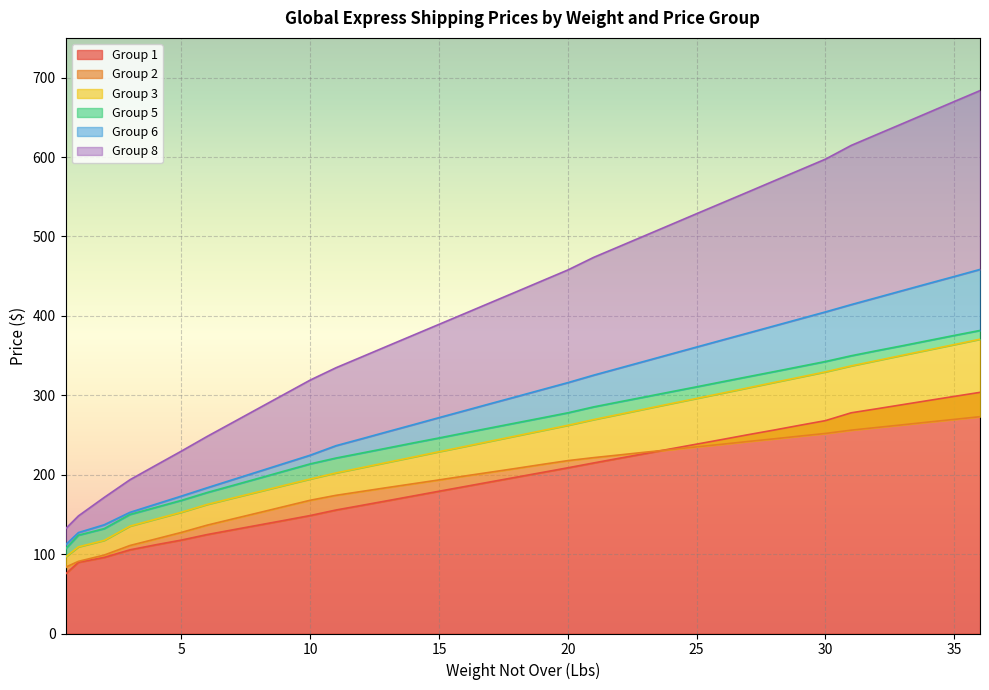

Reading left to right, what are all the values shown in this chart?

Group 1: 75.0	89.7	95.8	105.3	111.7	117.7	124.6	130.6	136.6	142.5	148.6	155.5	161.3	167.2	173.2	179.2	185.1	190.9	196.8	202.8	208.7	214.8	220.7	226.6	232.6	238.4	244.3	250.3	256.1	262.1	268.1	277.9	283.0	288.2	293.4	298.6	303.6
Group 2: 83.5	90.8	98.8	110.8	119.0	127.3	136.4	144.3	152.1	159.9	167.8	174.0	178.9	183.8	188.6	193.4	198.3	203.2	207.9	212.9	217.7	221.4	224.8	228.3	231.6	235.1	238.3	241.8	245.1	248.6	251.9	256.1	259.4	262.8	266.2	269.6	273.0
Group 3: 96.2	109.1	117.2	135.2	144.0	152.7	162.6	170.6	178.6	186.6	194.6	202.2	208.8	215.6	222.2	228.9	235.5	242.2	248.8	255.5	262.1	269.4	276.0	282.8	289.4	296.1	302.7	309.4	316.1	322.8	329.4	337.0	343.7	350.4	357.1	363.8	370.6
Group 5: 106.7	123.8	132.1	149.9	158.8	167.7	177.6	186.5	195.5	204.6	213.6	220.9	227.2	233.6	240.0	246.2	252.7	258.9	265.2	271.6	277.9	285.4	291.7	298.0	304.4	310.6	317.1	323.4	329.7	336.1	342.5	349.8	356.2	362.4	368.9	375.4	381.6
Group 6: 111.7	127.1	136.9	152.6	162.8	173.1	183.6	193.8	204.1	214.3	224.6	236.5	245.2	254.2	262.9	271.9	280.6	289.5	298.2	307.1	315.9	325.3	334.1	343.0	351.9	360.8	369.6	378.4	387.2	396.1	404.9	414.1	423.0	431.9	440.8	449.6	458.4
Group 8: 131.8	148.1	171.3	193.6	211.7	229.7	248.2	265.9	283.6	301.4	319.1	334.6	348.3	362.0	375.6	389.3	402.9	416.6	430.3	444.1	457.8	473.6	487.4	501.1	514.9	528.6	542.4	556.0	569.9	583.5	597.3	614.6	628.4	642.1	656.0	669.9	683.6